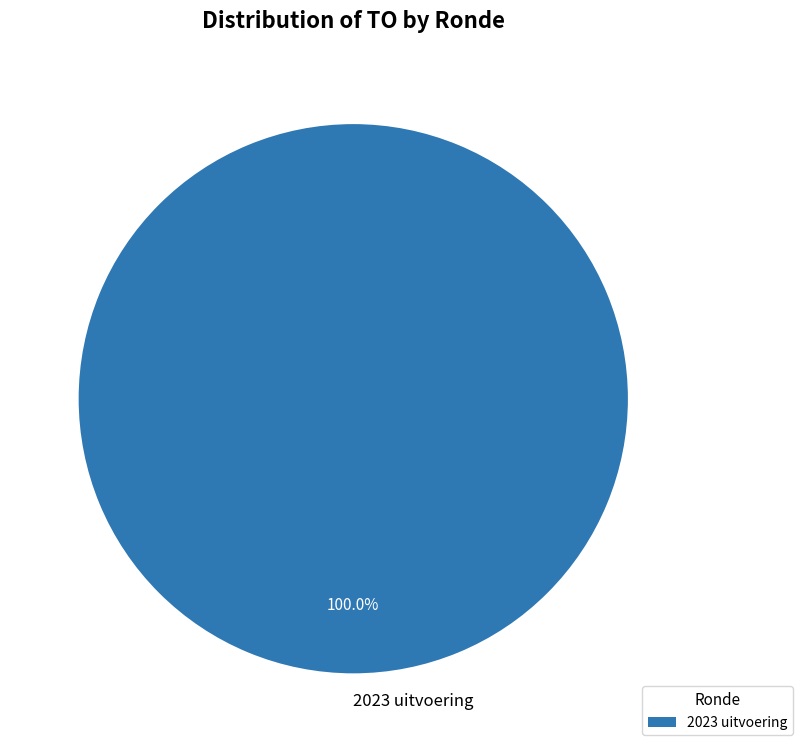

Is 2023 uitvoering the majority of the pie?

Yes